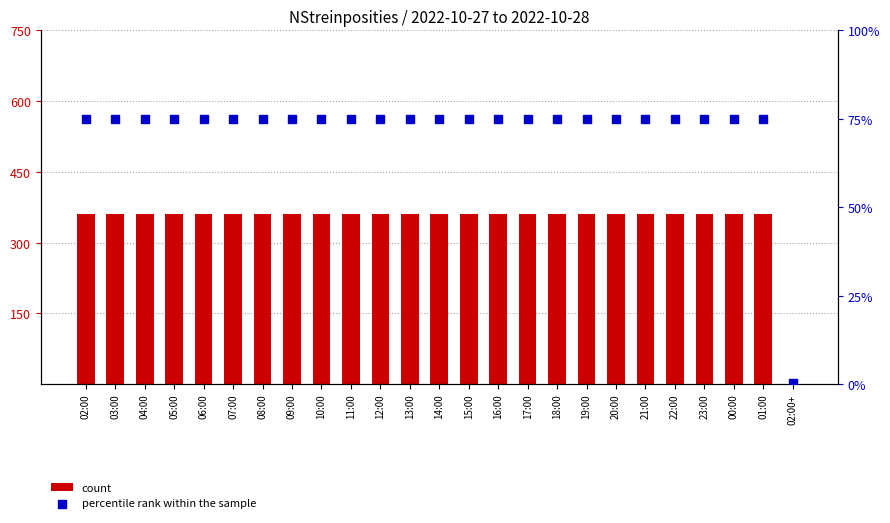

Which series reaches the maximum Y coordinate?

count